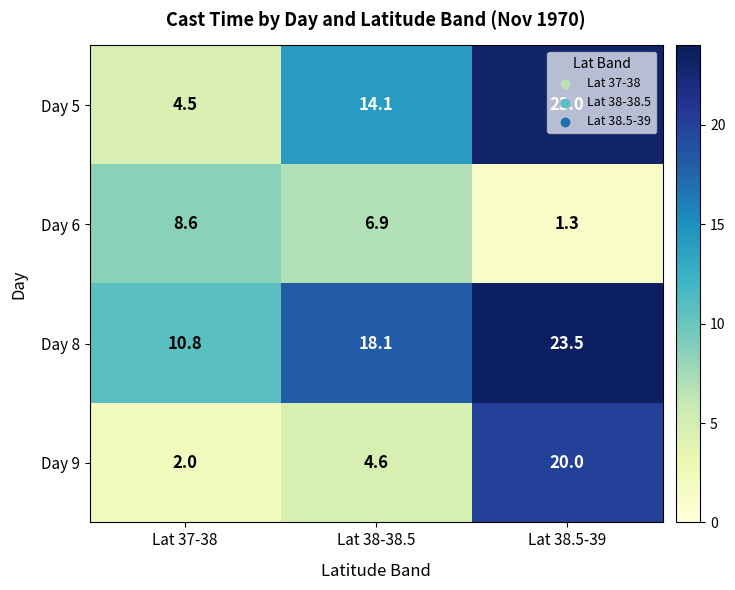

How many data points in Day 9 are above 4?

2